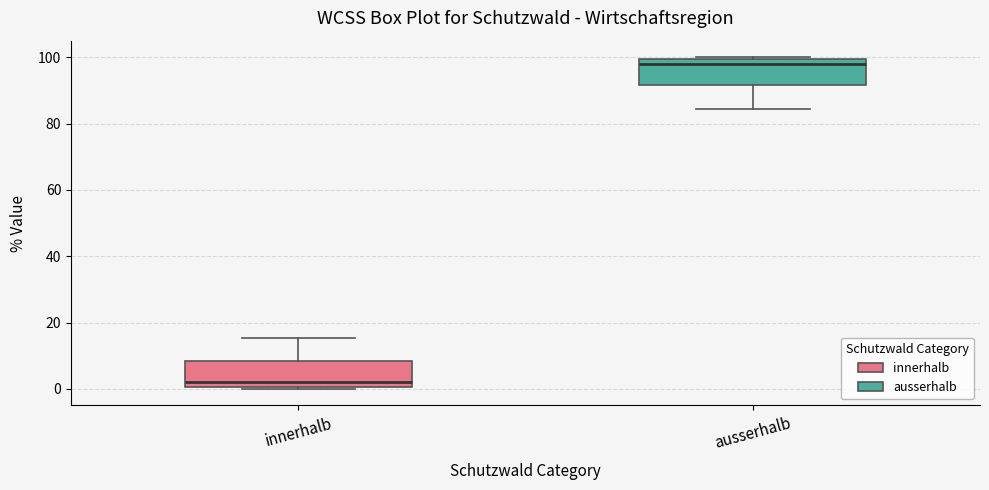

Which box's median line is the highest?

ausserhalb